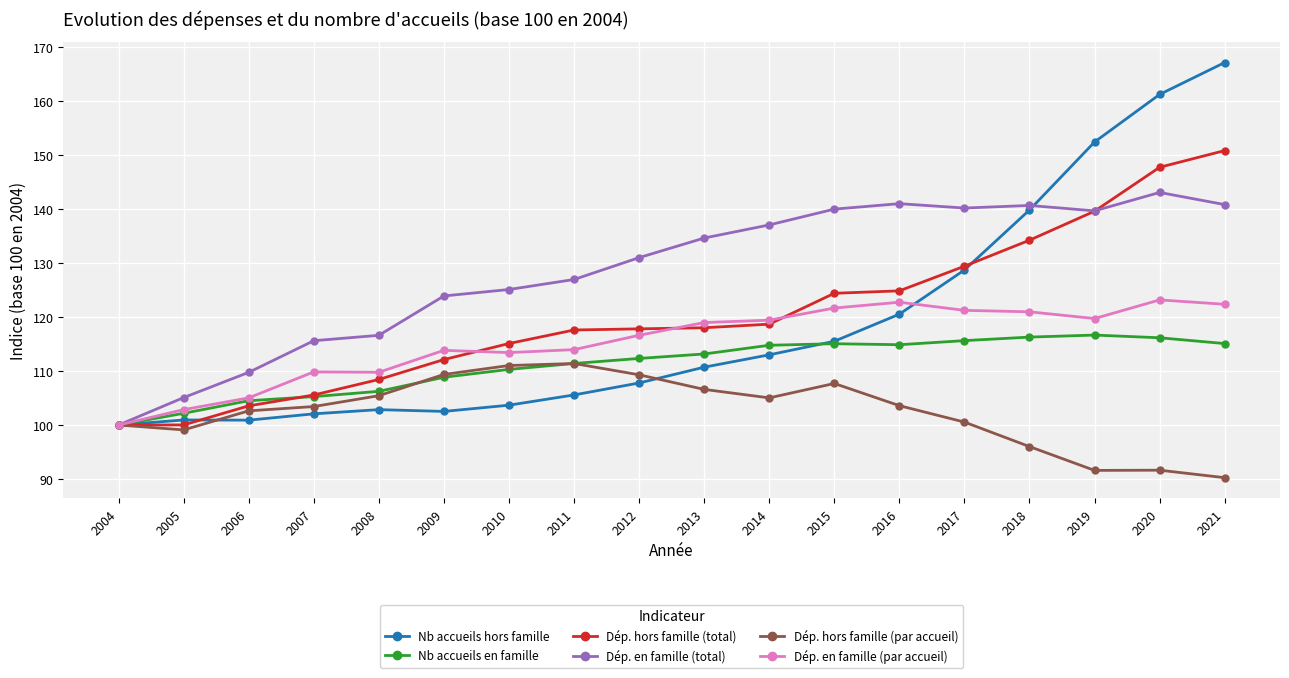

What is the total value across all series at 2005?

610.1